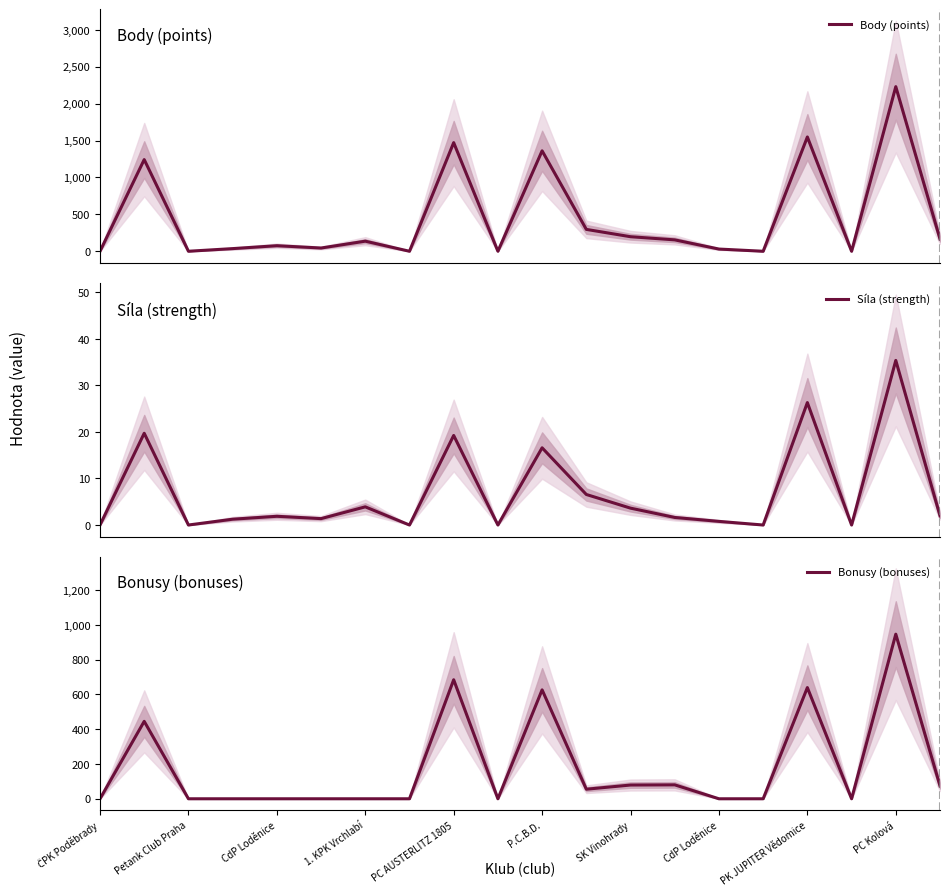

What is the highest value of the Body (points) series?

2230.2